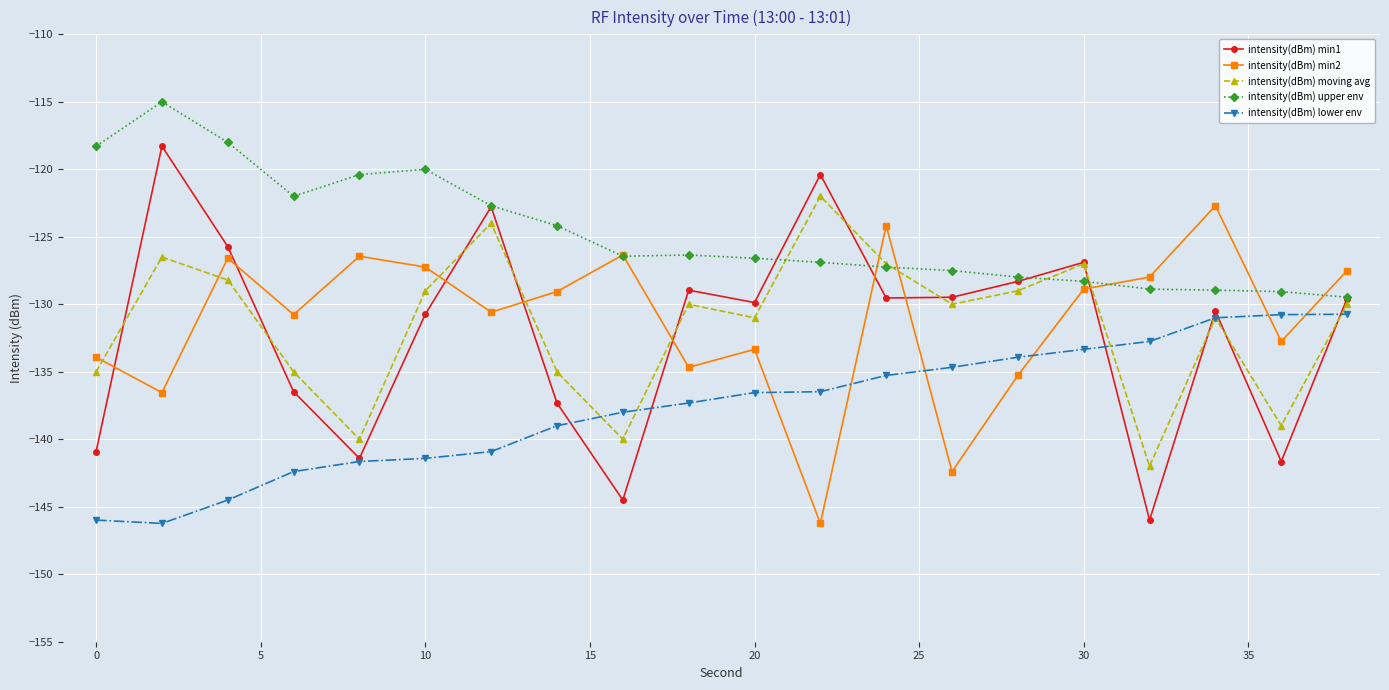

Which series has the widest spread of values?

intensity(dBm) min1